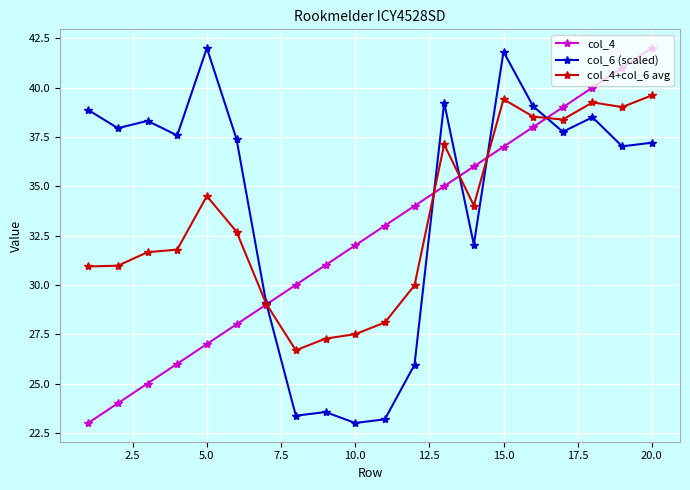

What is the minimum value shown in the chart?

23.0